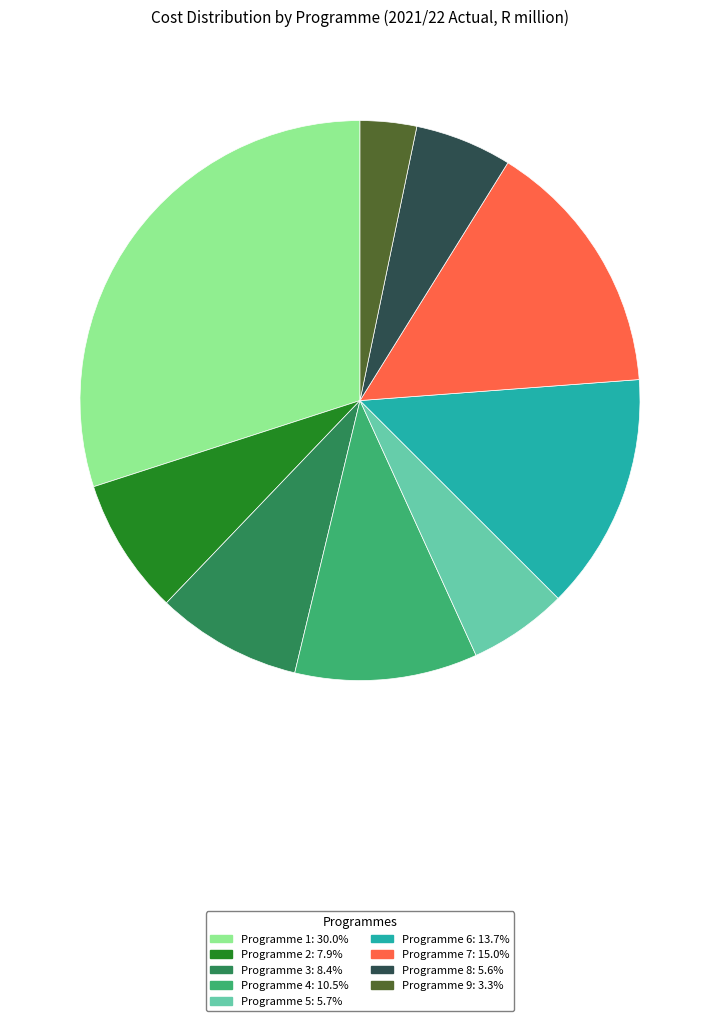

What is the largest slice in the pie chart?

Programme 1